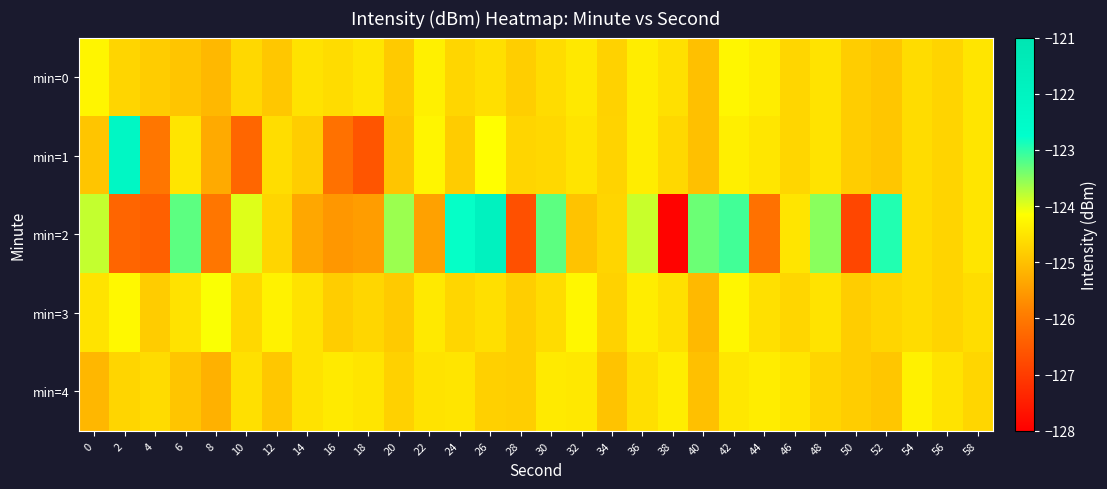

Which series has the largest range (max minus min)?

min=2